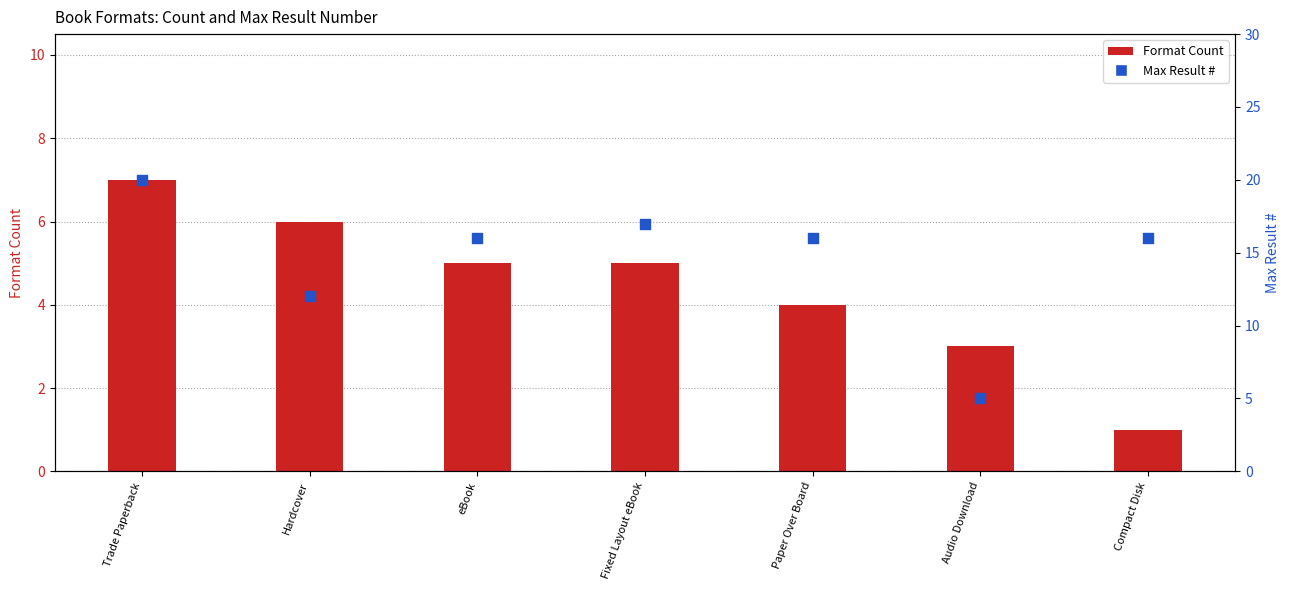

Which series reaches the minimum Y coordinate?

Format Count